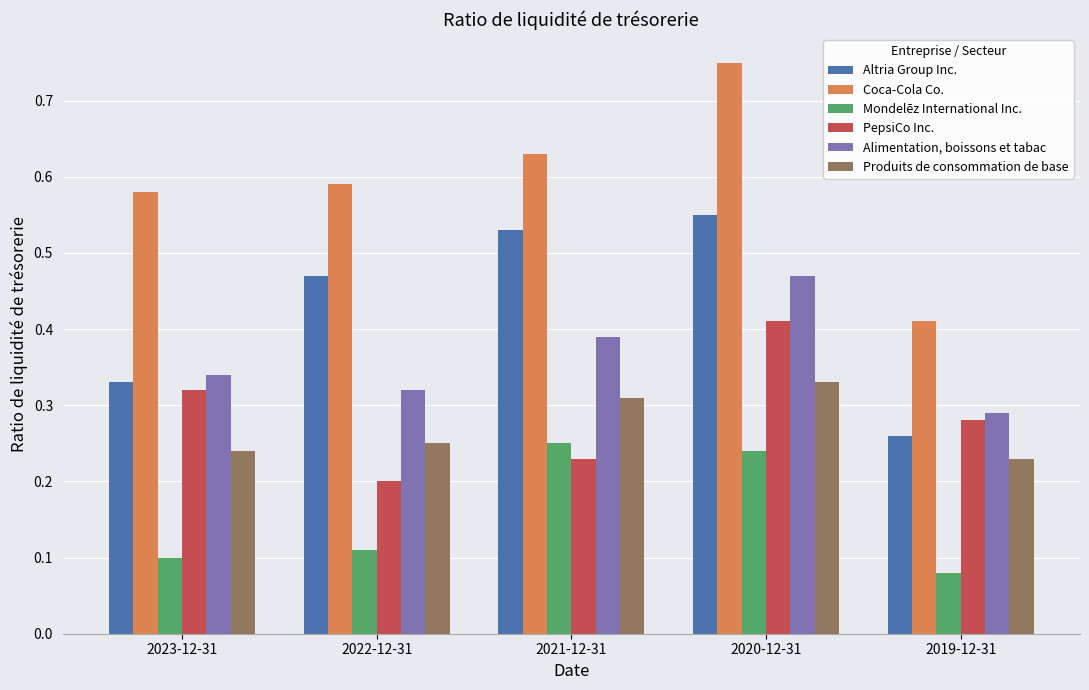

What are all the series names shown in the legend?

Altria Group Inc., Coca-Cola Co., Mondelēz International Inc., PepsiCo Inc., Alimentation, boissons et tabac, Produits de consommation de base